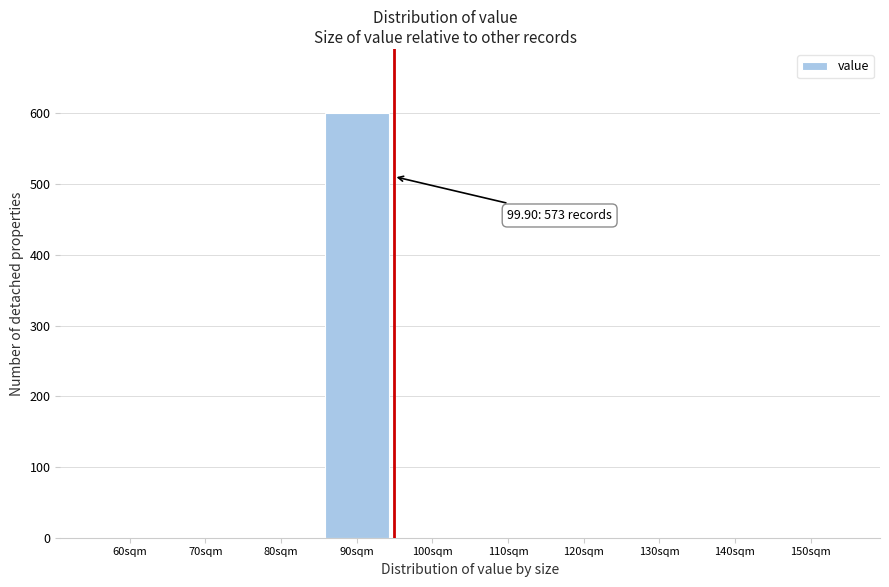

Reading left to right, what are all the values shown in this chart?

60sqm=0	70sqm=0	80sqm=0	90sqm=601	100sqm=0	110sqm=0	120sqm=0	130sqm=0	140sqm=0	150sqm=0